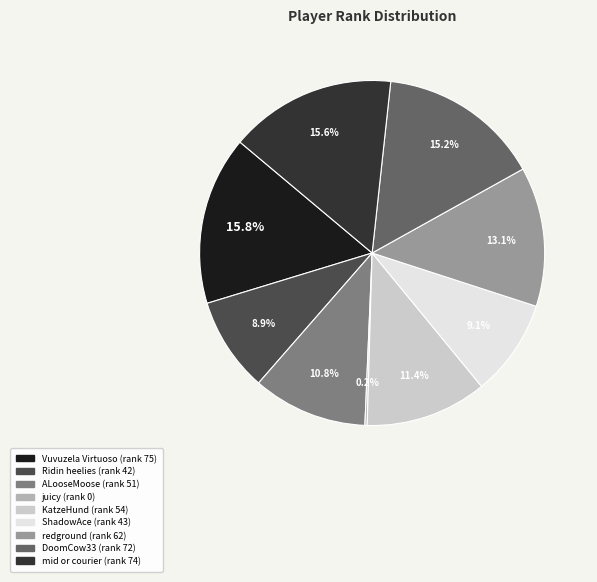

Is there a majority slice in this chart?

No